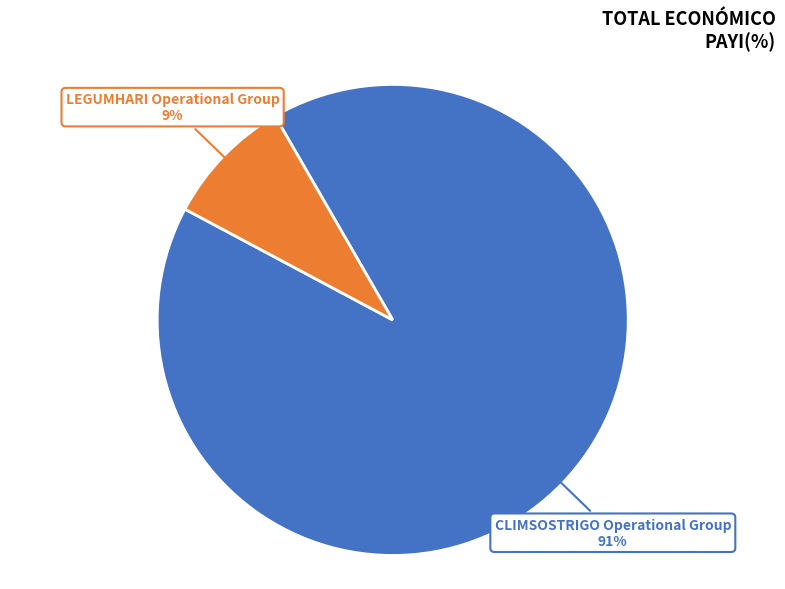

How many slices are in this pie chart?

2